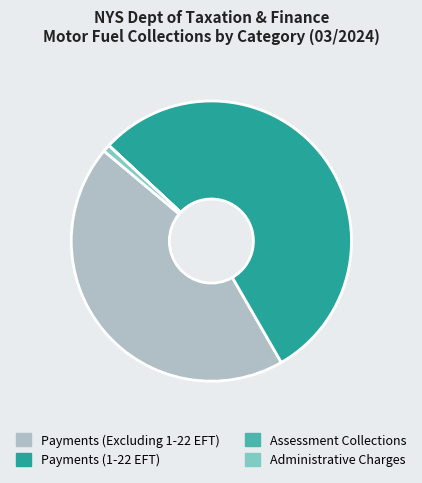

Which slice represents more than half of the pie?

Payments (1-22 EFT)